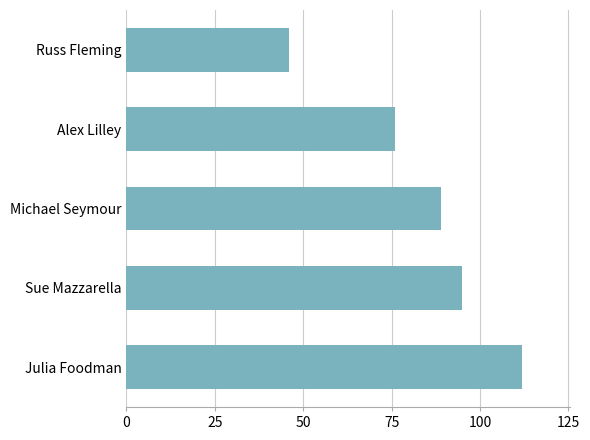

The value at Julia Foodman is 61. True or false?

False